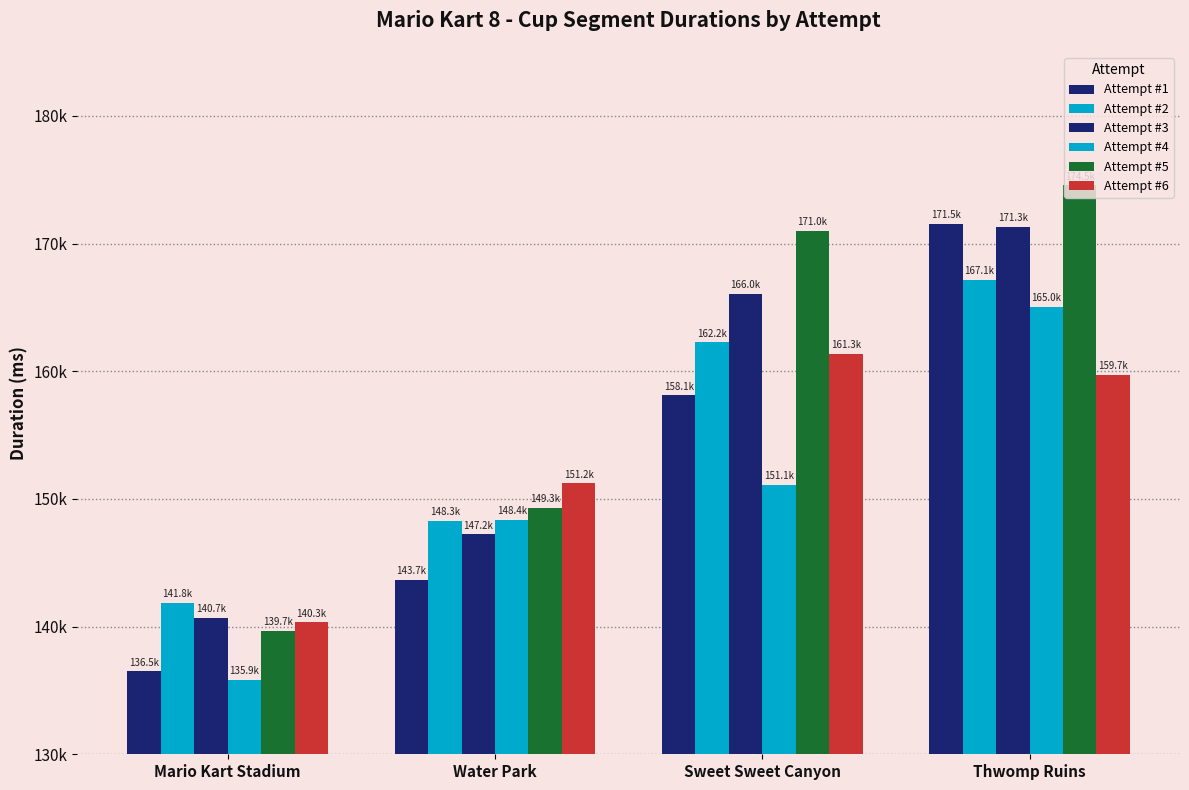

Is it true that Attempt #2 equals 141850 at Mario Kart Stadium?

True